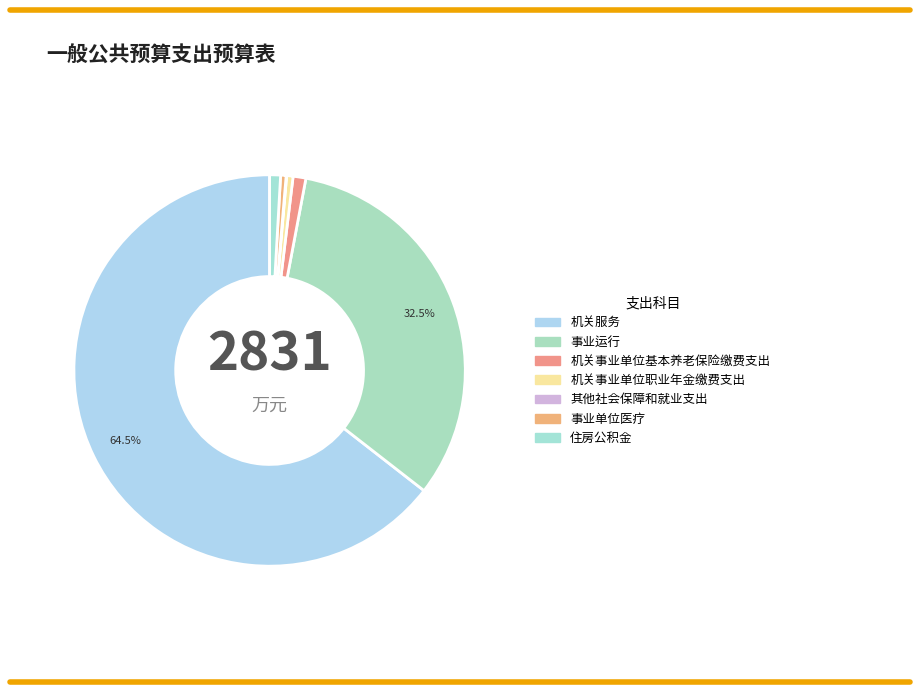

Is it true that 机关事业单位职业年金缴费支出 is 11% of the pie?

False